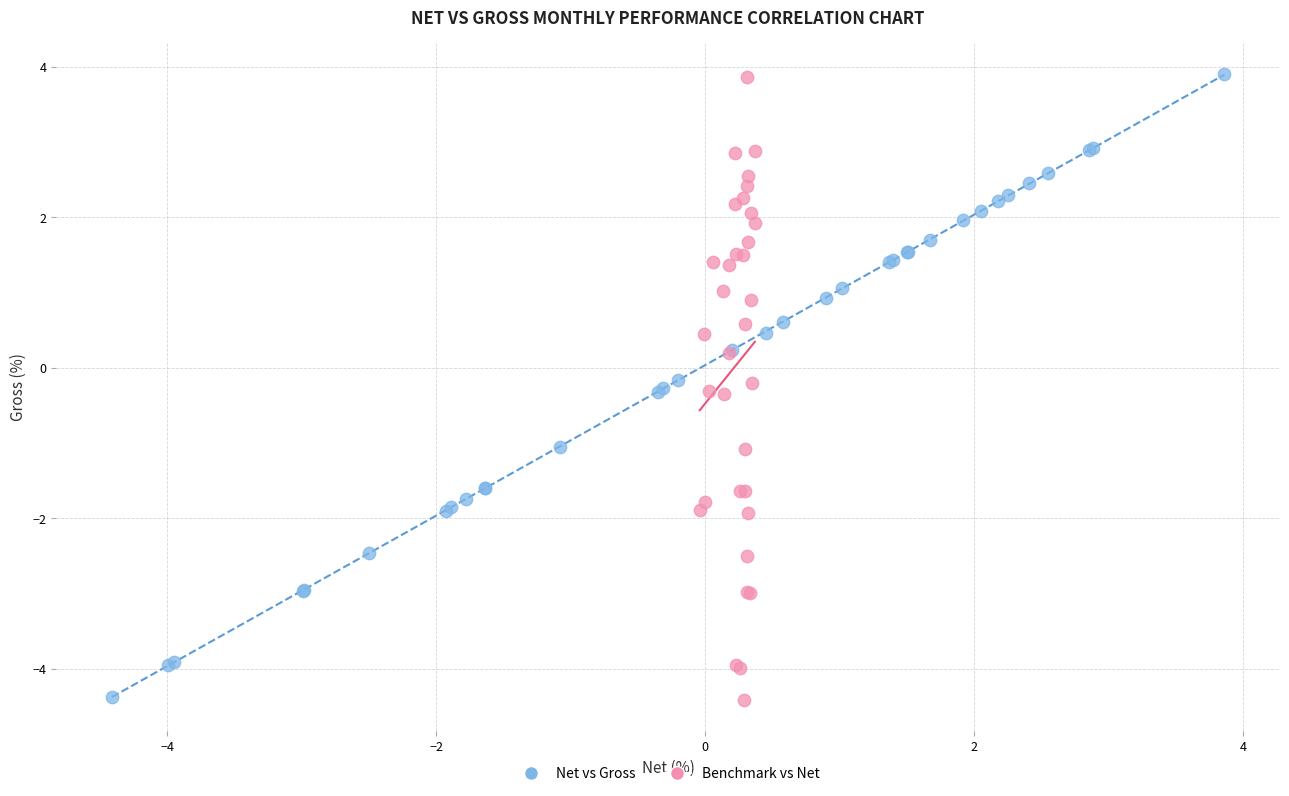

What are all the series names shown in the legend?

Net vs Gross, Benchmark vs Net